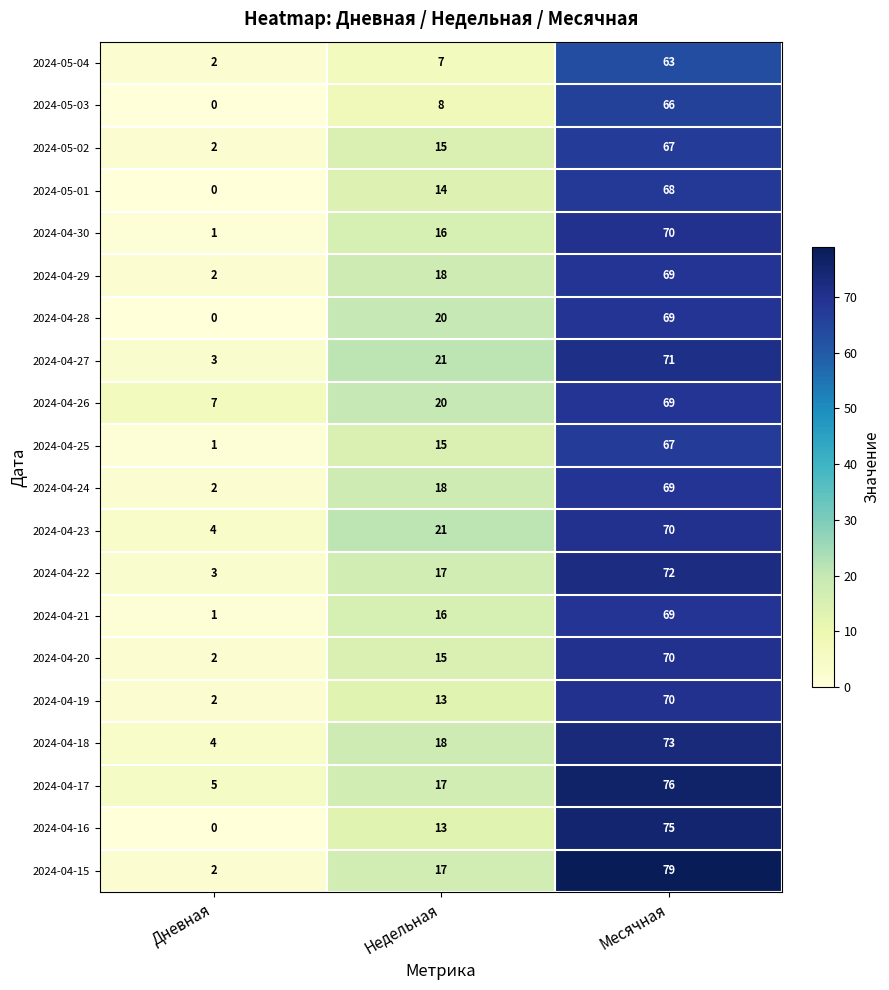

What is the difference between the maximum and minimum values in the 2024-04-19 series?

68